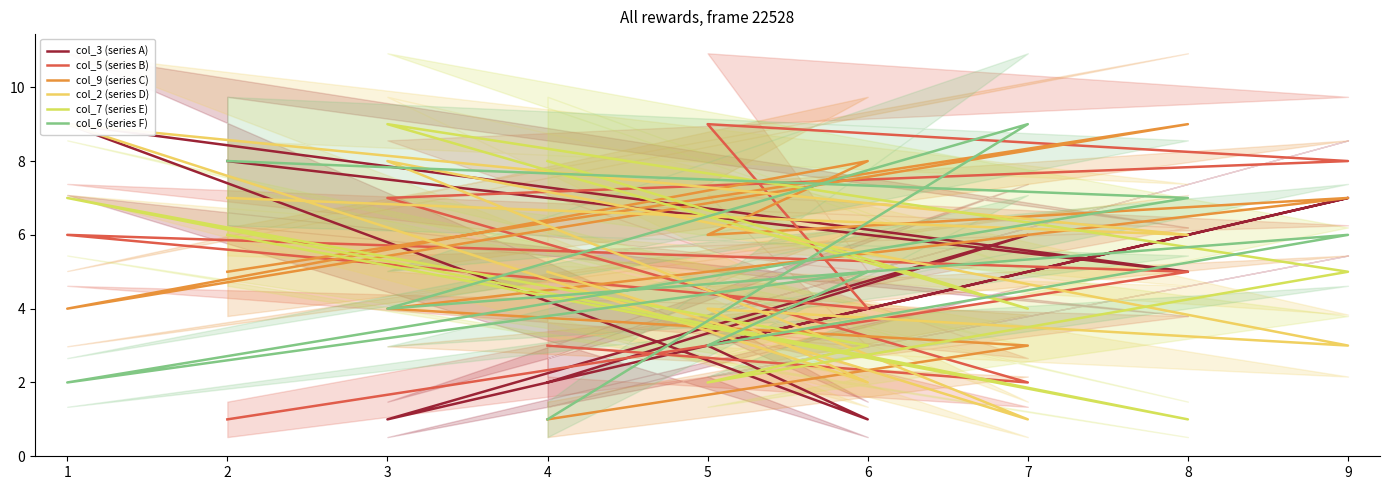

True or false: col_9 (series C) and col_5 (series B) intersect in this chart.

True